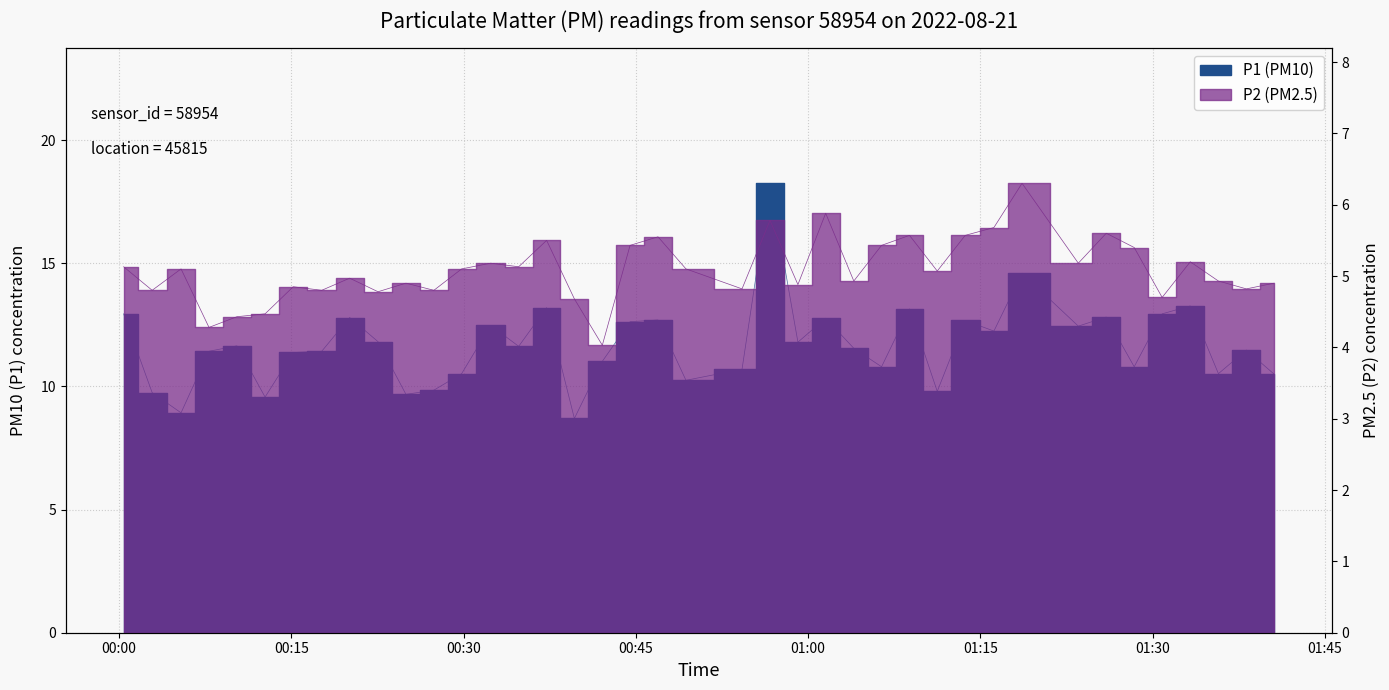

Which series has the widest spread of values?

P1